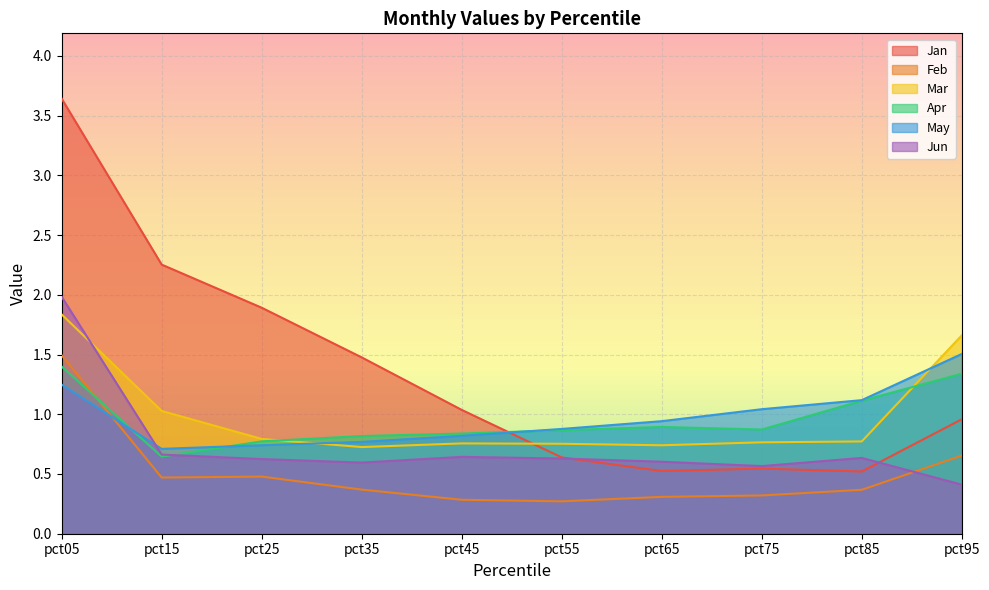

How many intersections are there between Apr and Mar?

2